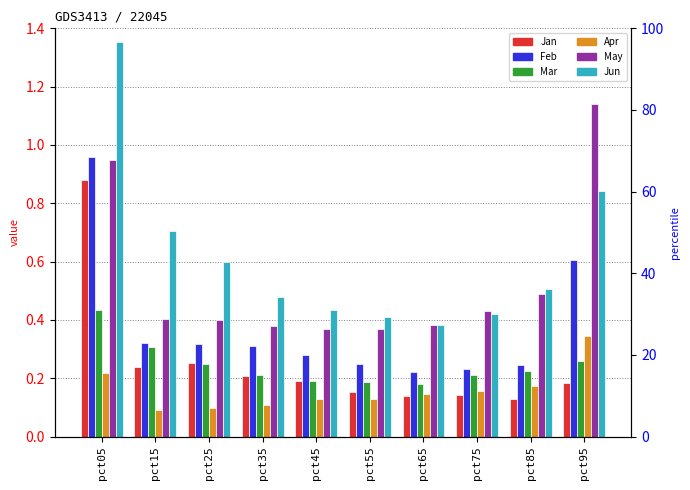

Where is Apr nearest to the value 0?

pct15